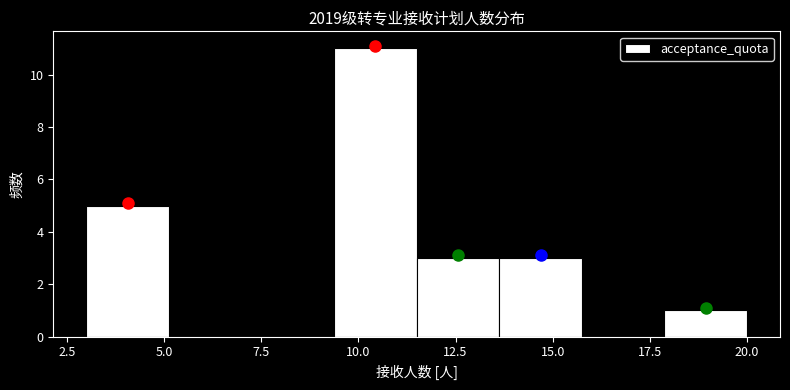

Reading left to right, transcribe this chart: for each bar, give the range it covers on the x-axis and its height. Neither the bar edges nor the heights are printed on the chart, so give them approximately, as read against the axes.

3.0 to 5.0: 5
5.0 to 7.5: 0
7.5 to 9.5: 0
9.5 to 11.5: 11
11.5 to 13.5: 3
13.5 to 16.0: 3
16.0 to 18.0: 0
18.0 to 20.0: 1